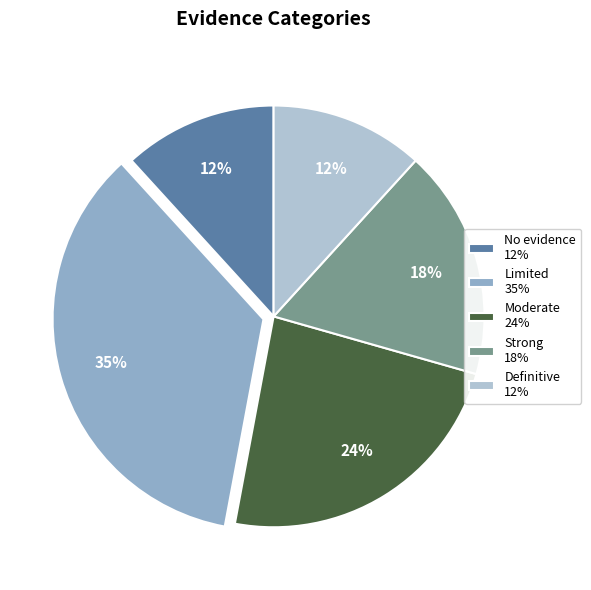

The Limited slice represents 35% of the pie. True or false?

True